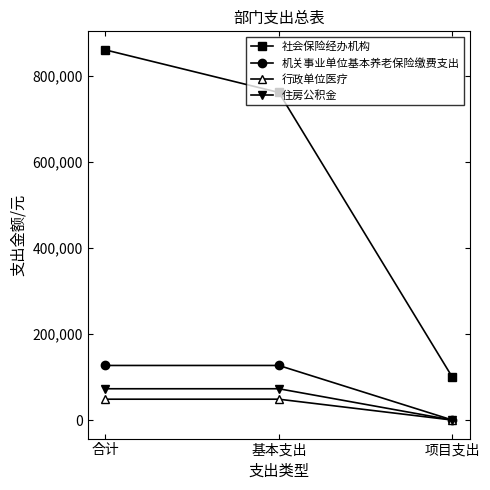

Which series has the largest total across all categories?

社会保险经办机构